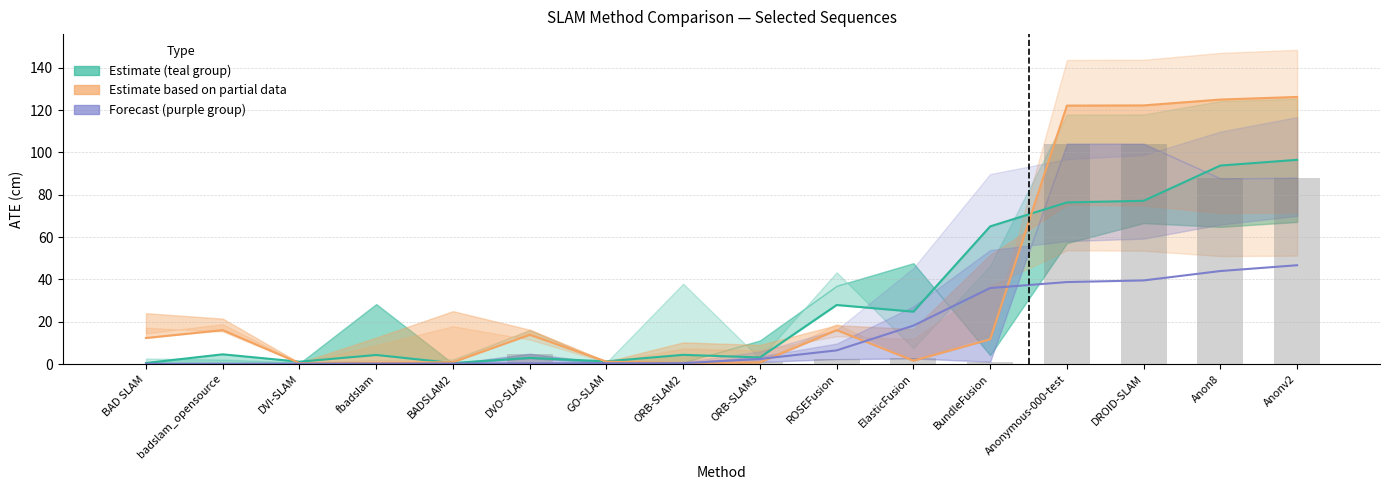

Reading left to right, list all the values displayed in this chart.

0.1	0.1	0.4	0.2	0.2	4.9	0.4	0.4	1.0	2.3	2.6	1.1	104.1	104.1	87.7	88.0